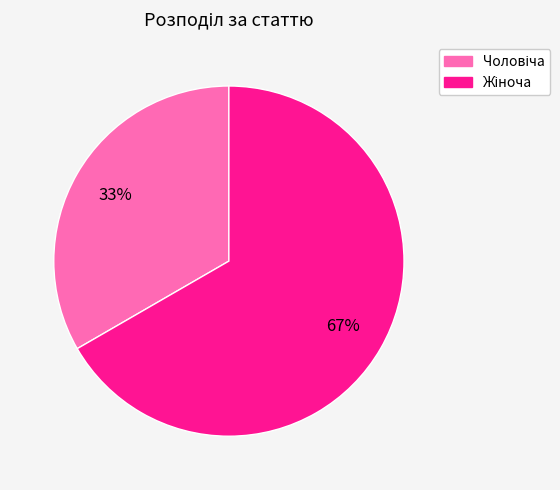

To the nearest percent, what is the average slice percentage?

50%